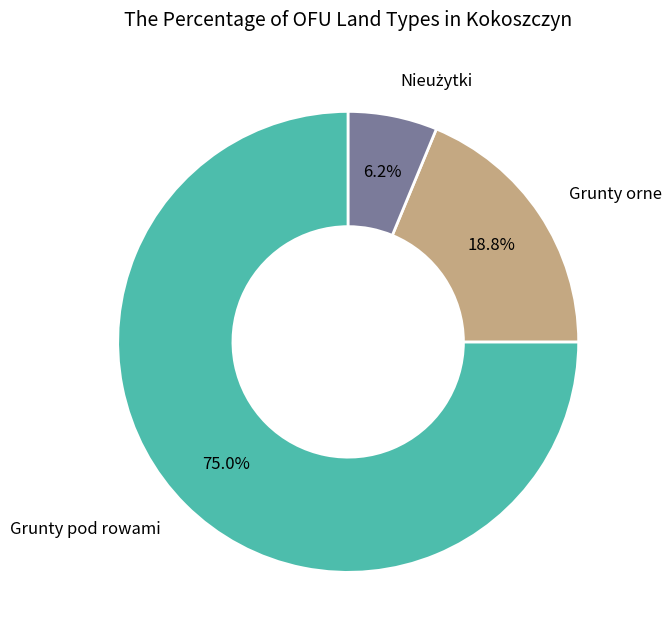

Count the number of slices in the pie.

3